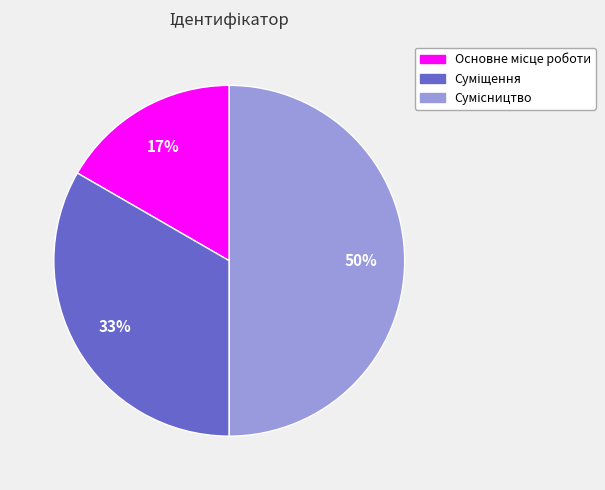

To the nearest percent, what is the difference between the largest and smallest slice percentages?

33%